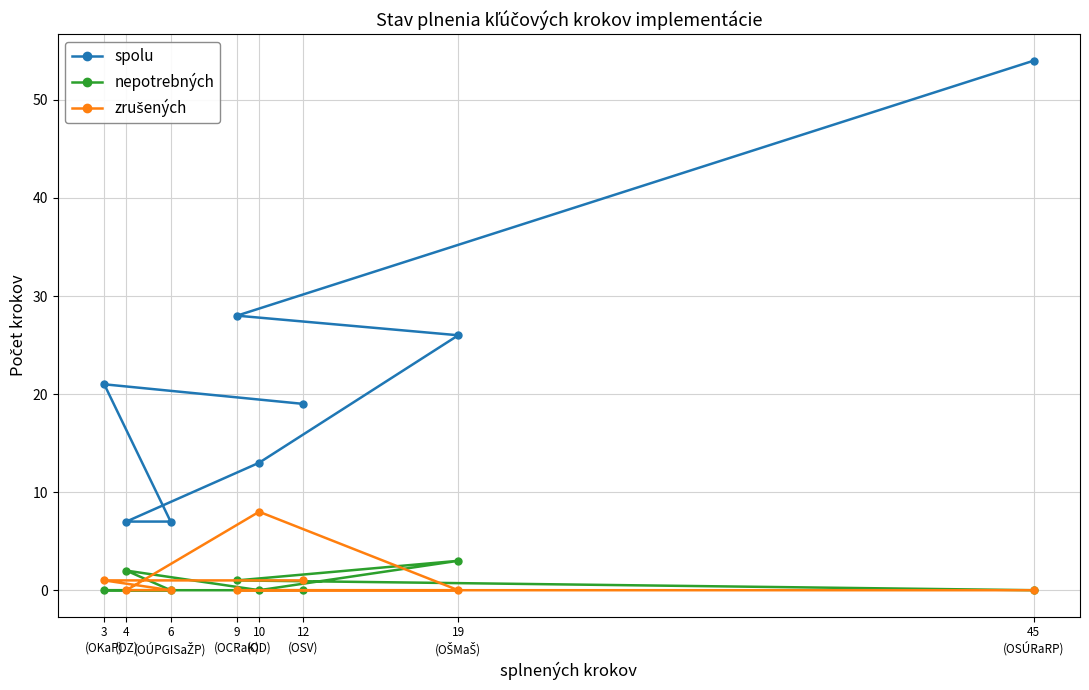

Which series has the largest total across all categories?

spolu